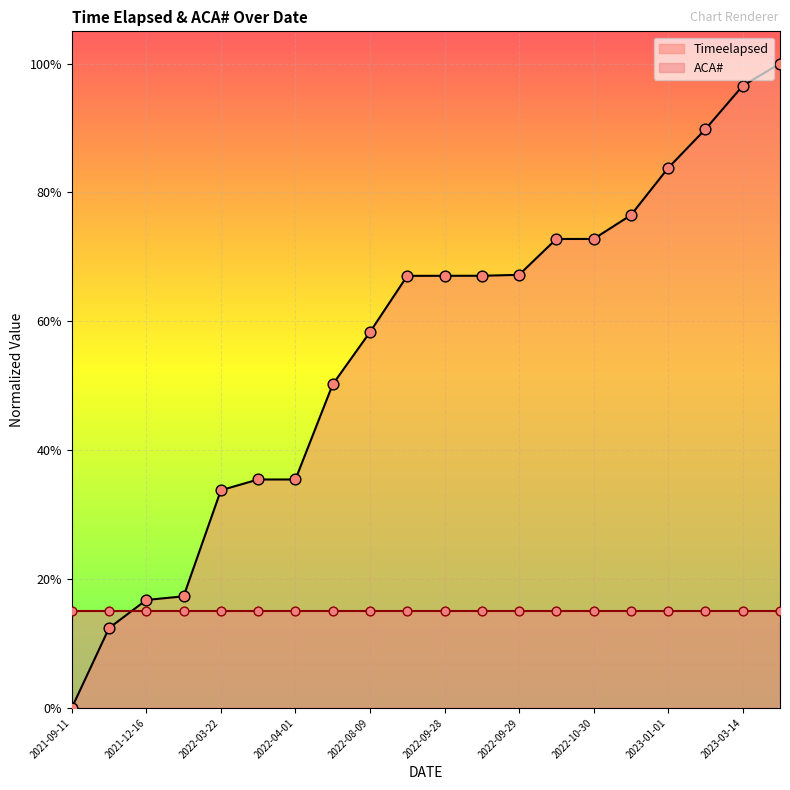

Between 2021-12-19 and 2022-04-01, which is larger?

2022-04-01